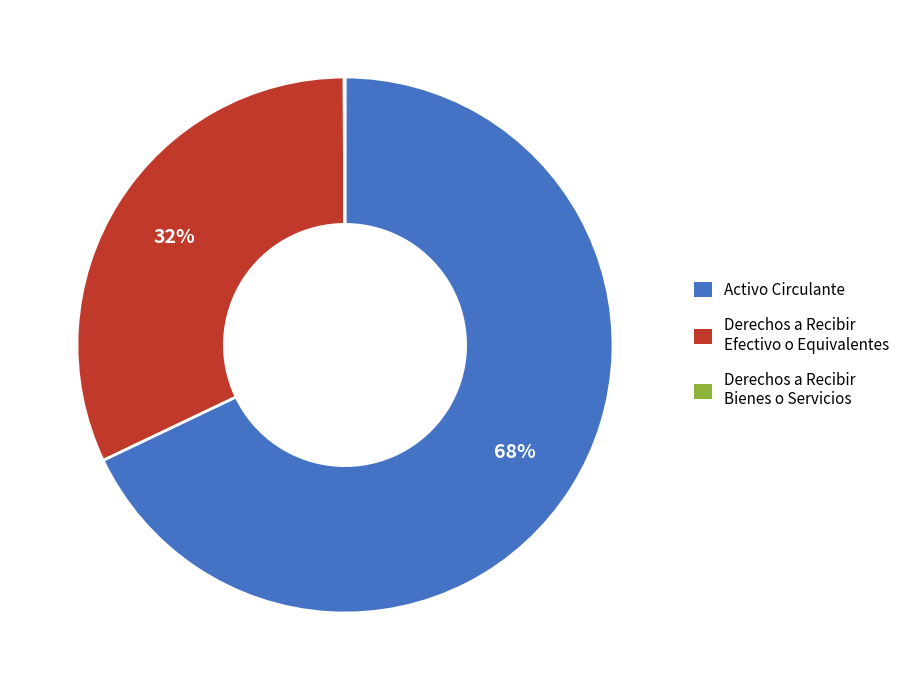

To the nearest percent, what portion does Activo Circulante represent?

68%